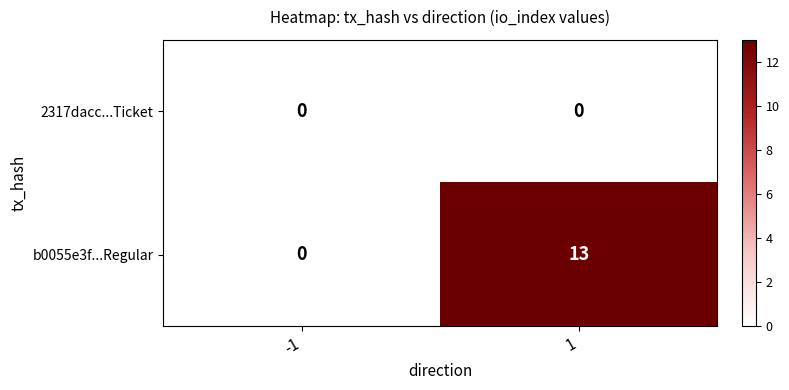

How many distinct data groups are displayed?

2